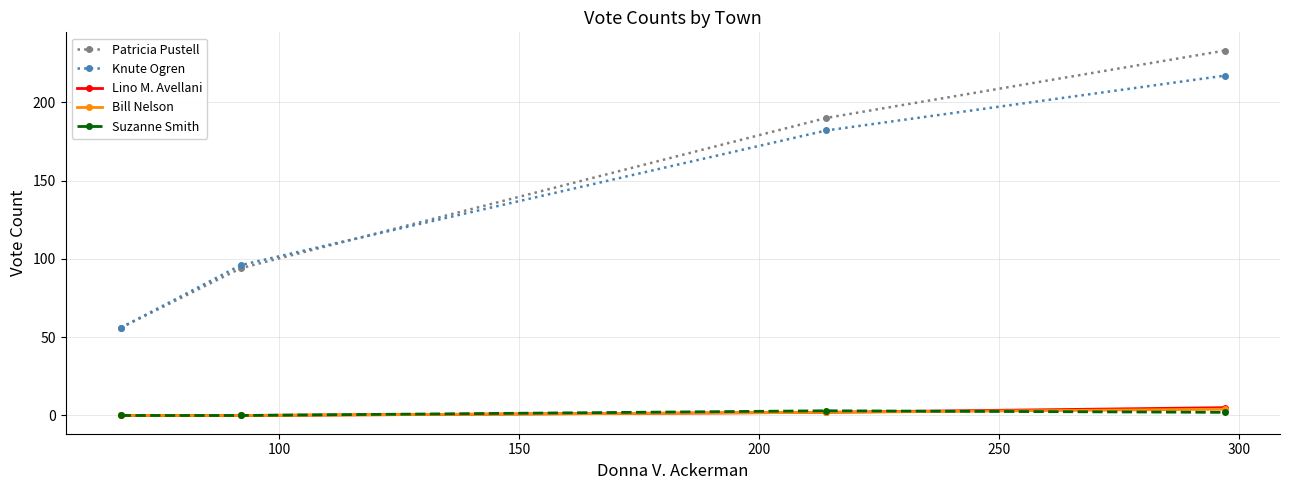

Which series has the largest range (max minus min)?

Patricia Pustell